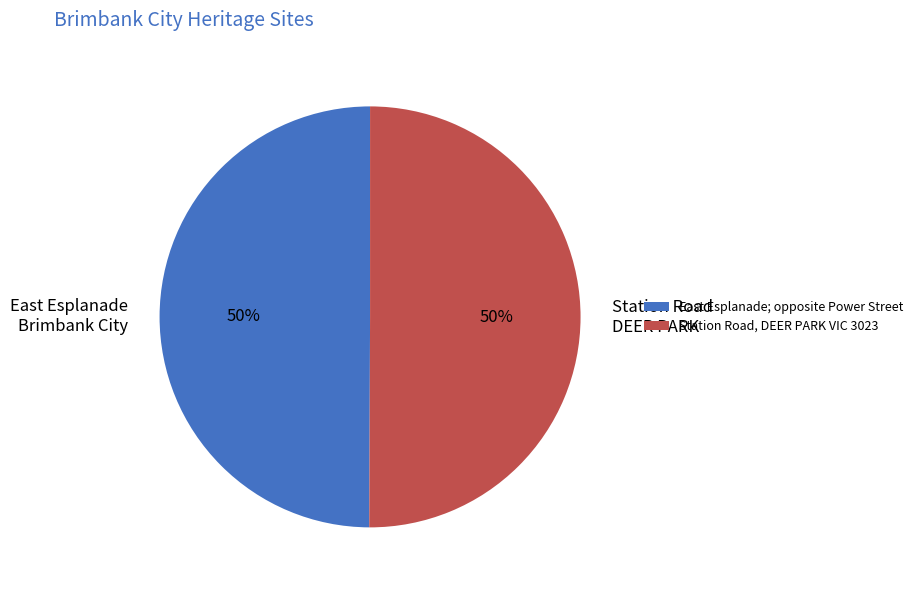

To the nearest percent, what portion does East Esplanade Brimbank City represent?

50%